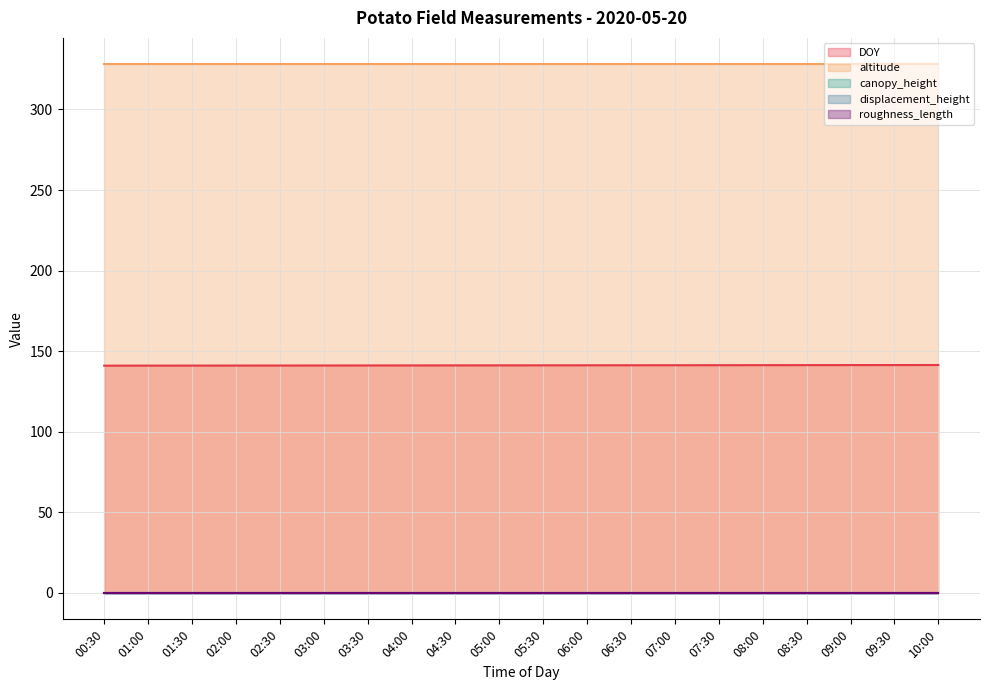

What is the sum of the DOY values at 01:30 and 02:00?

282.1